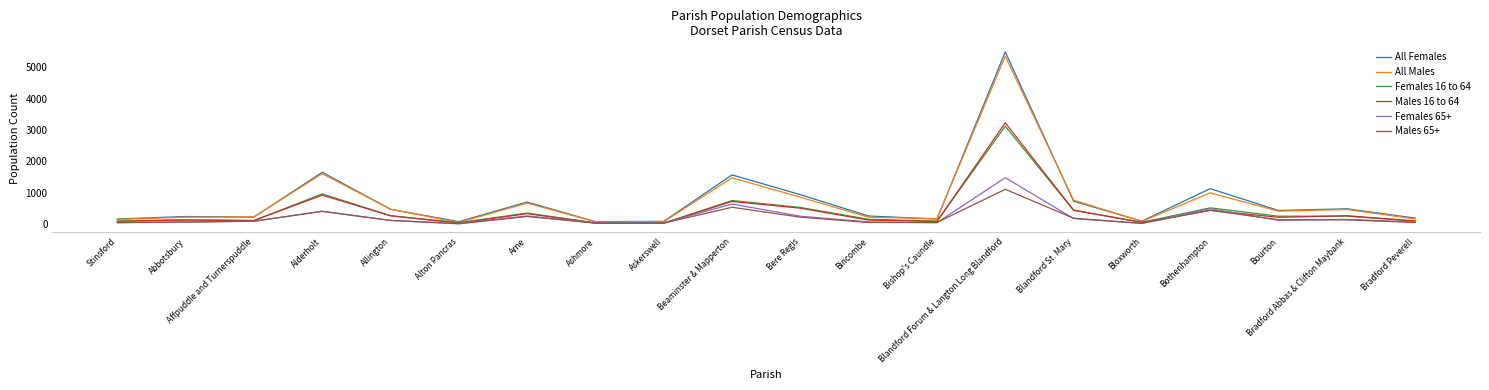

What is the highest value of the Males 65+ series?

1111